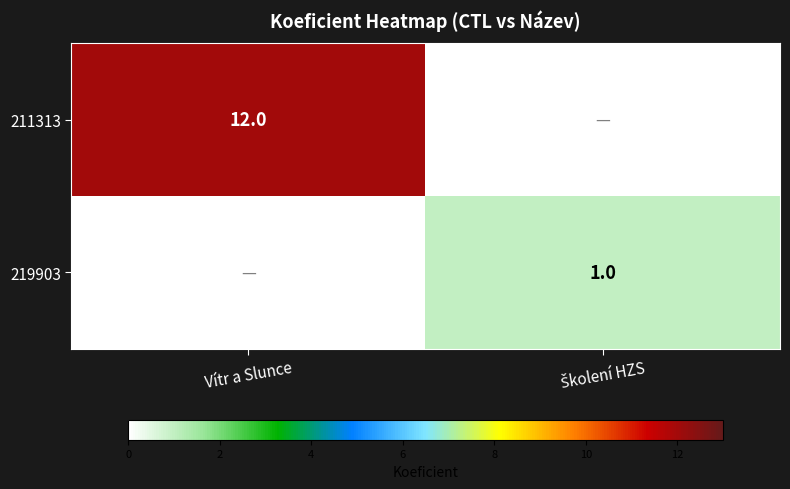

What is the maximum value shown in the chart?

12